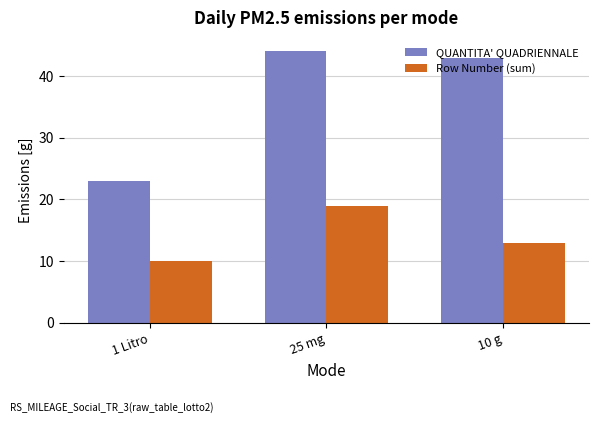

What is the sum of the QUANTITA' QUADRIENNALE values at 25 mg and 10 g?

87